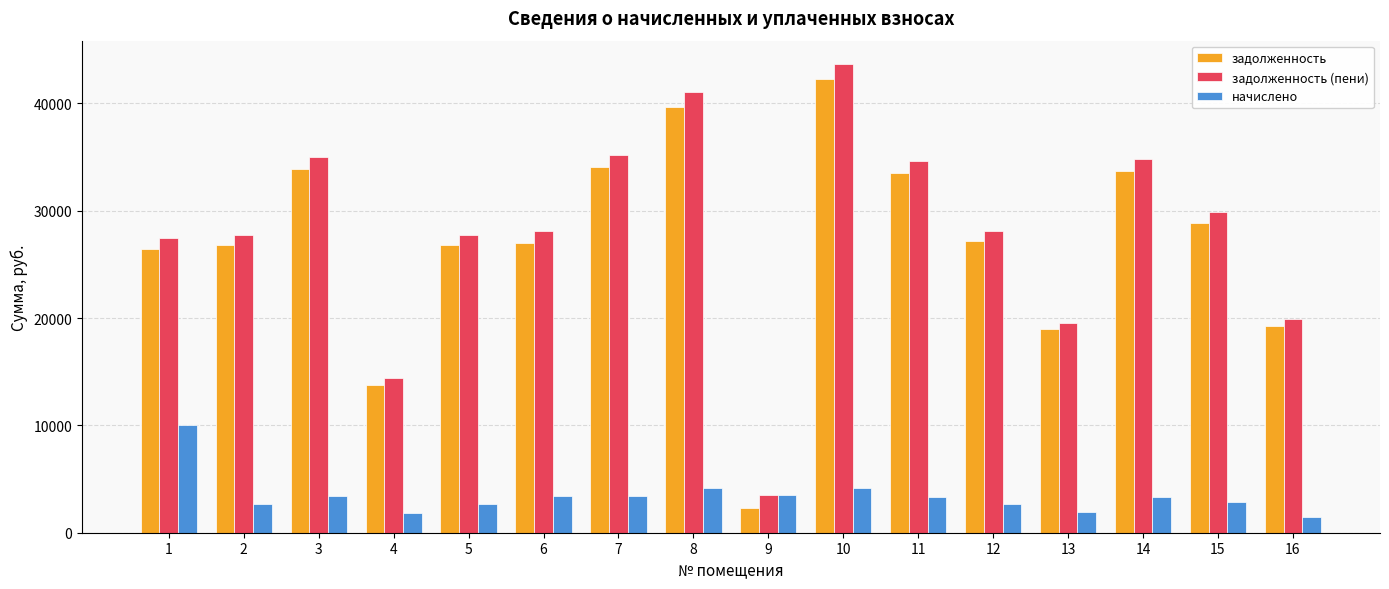

Is the value of начислено at 15 greater than the value of задолженность at 3?

No